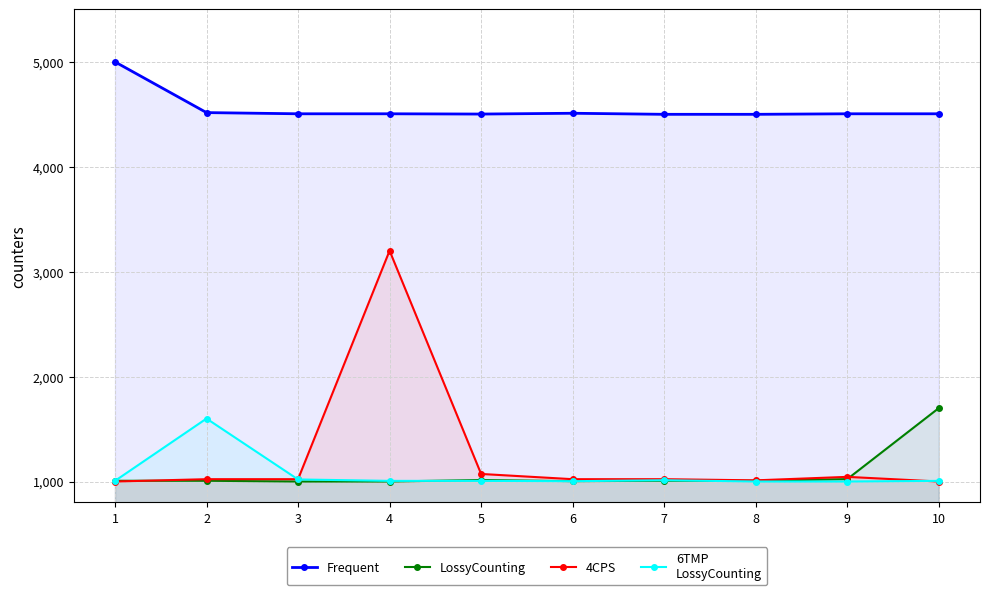

What is the sum of all Frequent values?

45549.1